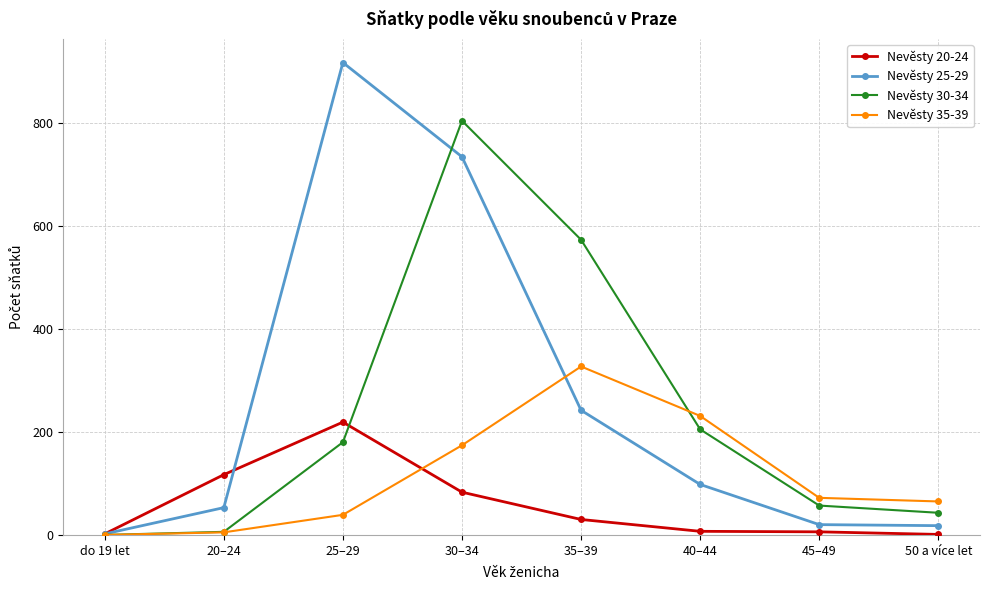

What are all the series names shown in the legend?

Nevěsty 20-24, Nevěsty 25-29, Nevěsty 30-34, Nevěsty 35-39